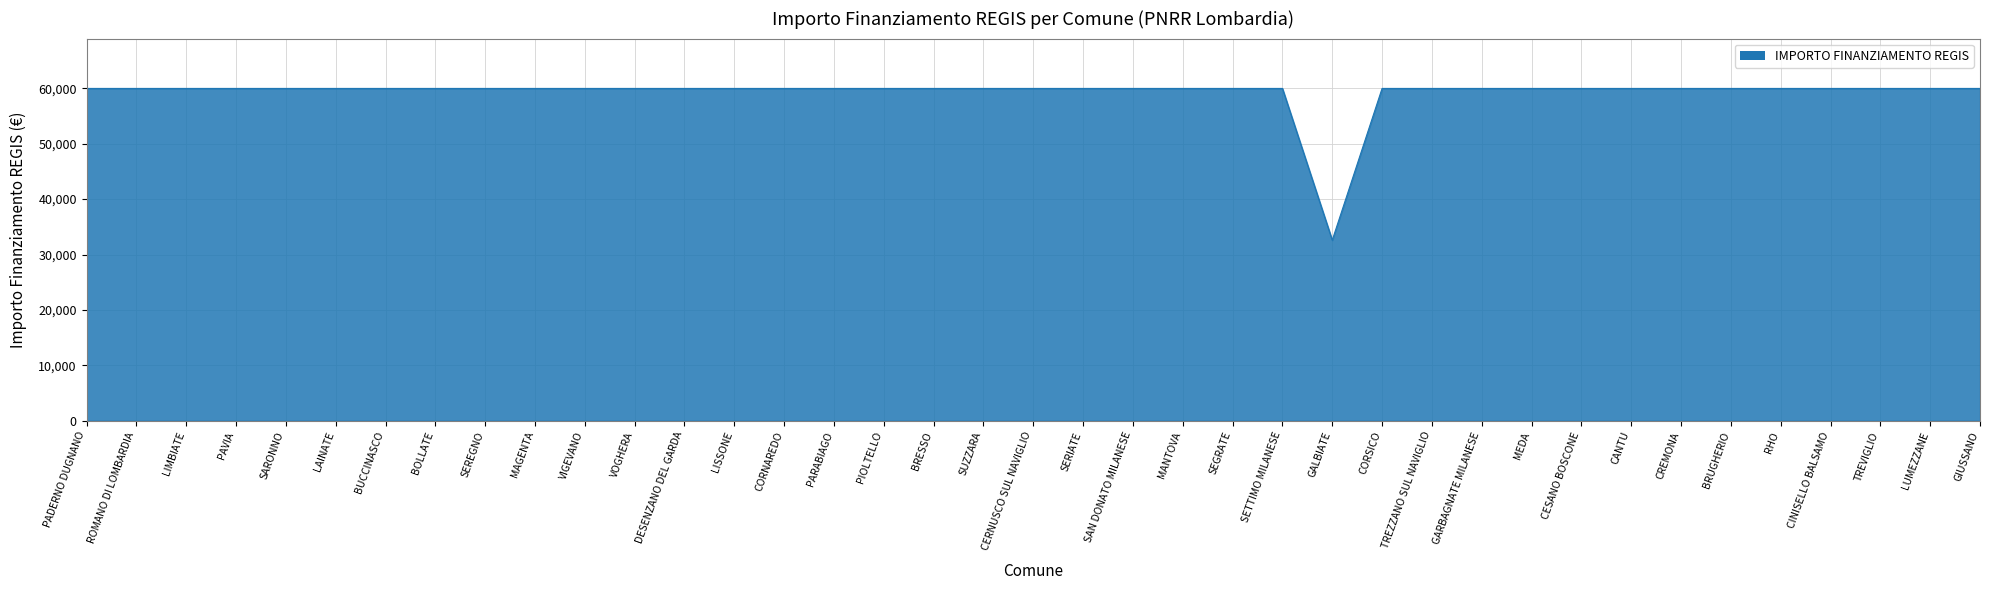

What is the difference between the second highest and minimum values?

27377